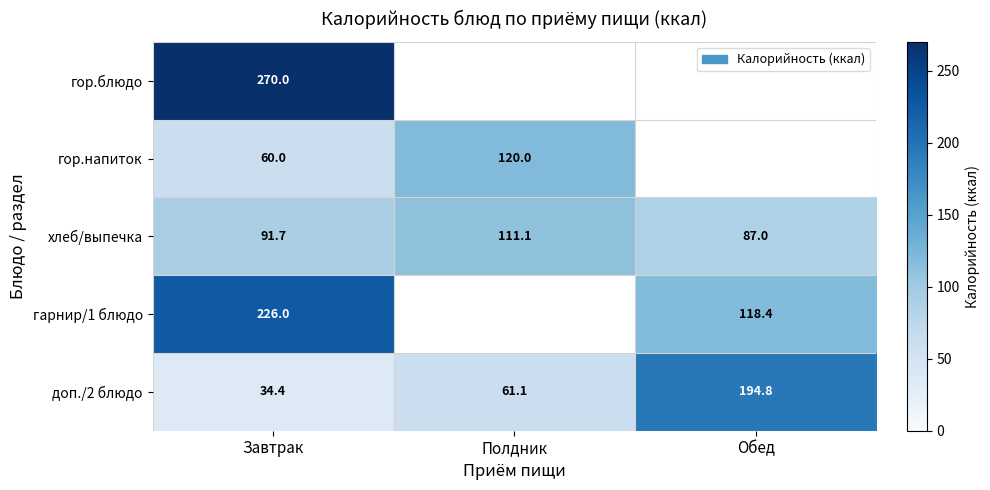

What is the sum of all доп./2 блюдо values?

290.3